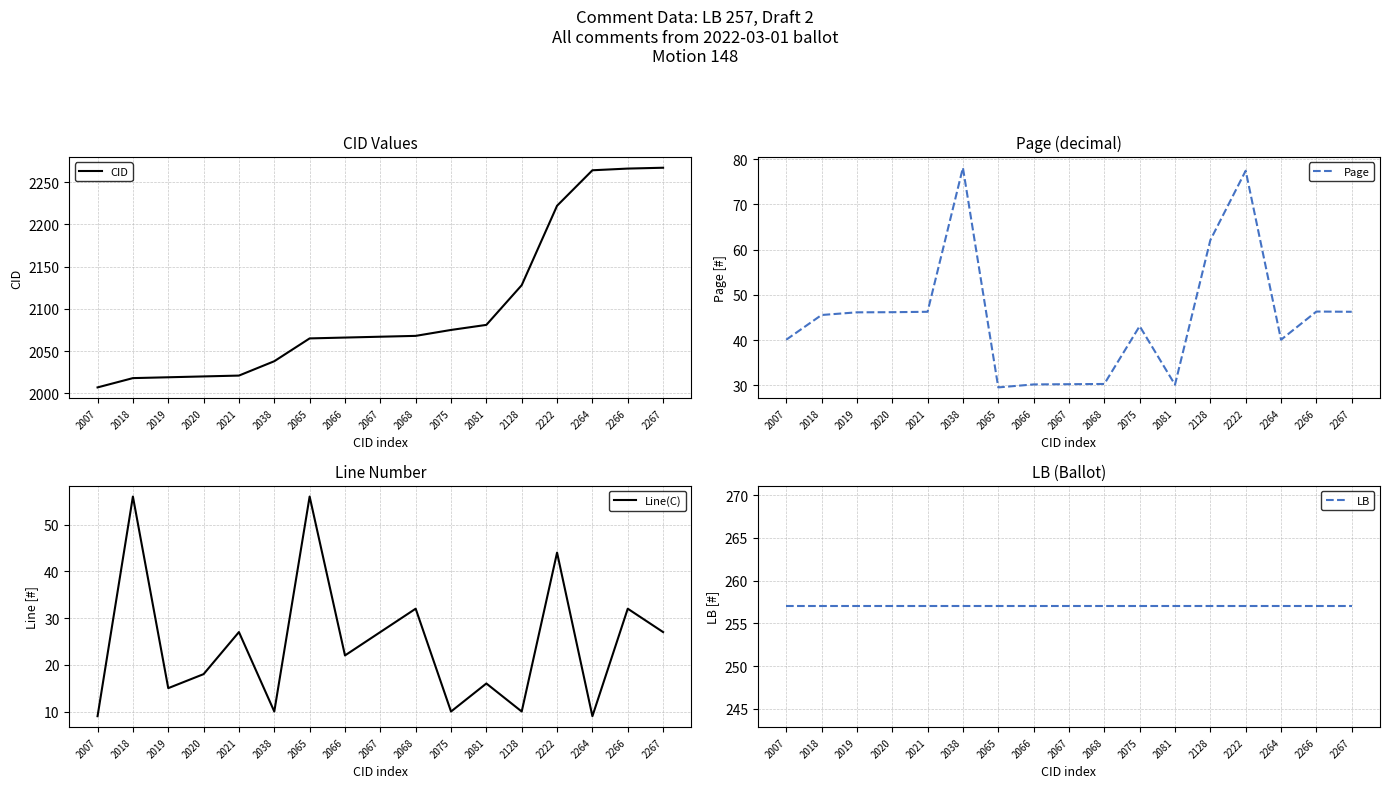

Rank the categories by Page value from lowest to highest.

2065, 2081, 2066, 2067, 2068, 2007, 2264, 2075, 2018, 2019, 2020, 2021, 2267, 2266, 2128, 2222, 2038